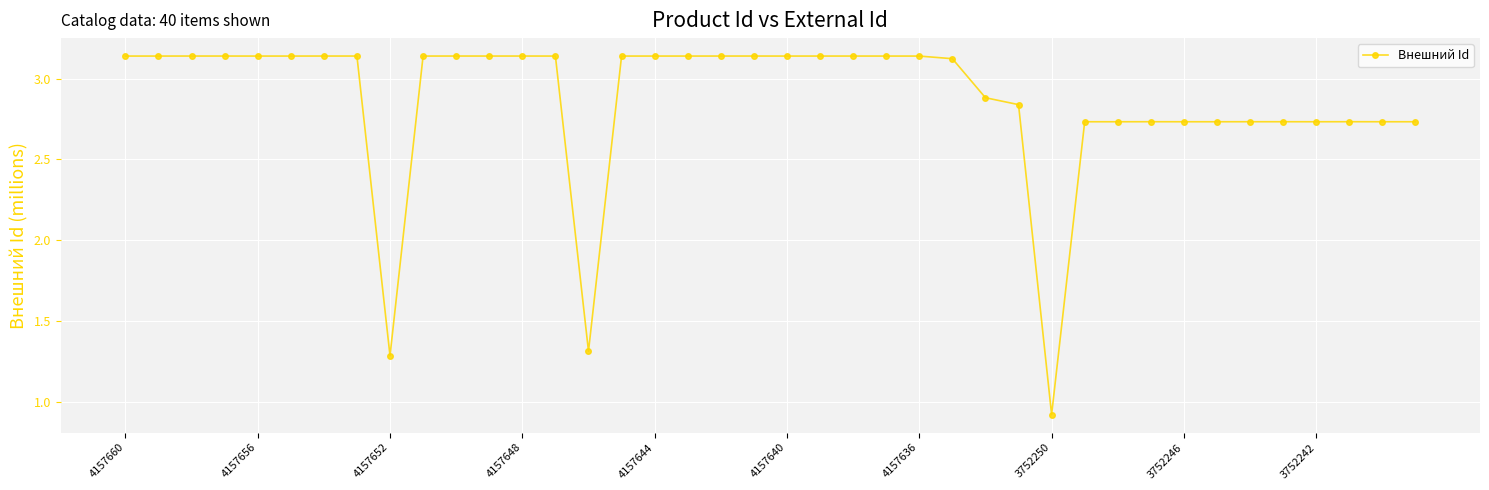

True or false: there are more than 1 points higher than both neighbors.

True